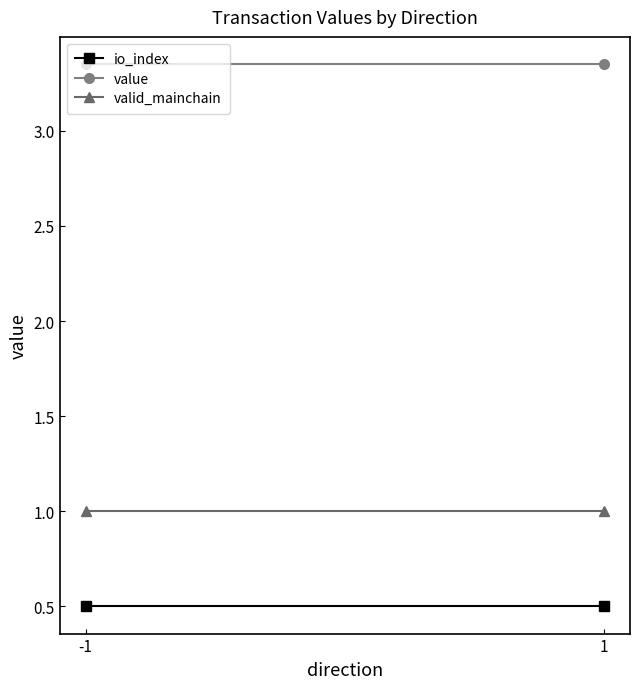

Reading left to right, transcribe all the data shown in this chart.

io_index: -1=0.5	1=0.5
value: -1=3.4	1=3.4
valid_mainchain: -1=1.0	1=1.0